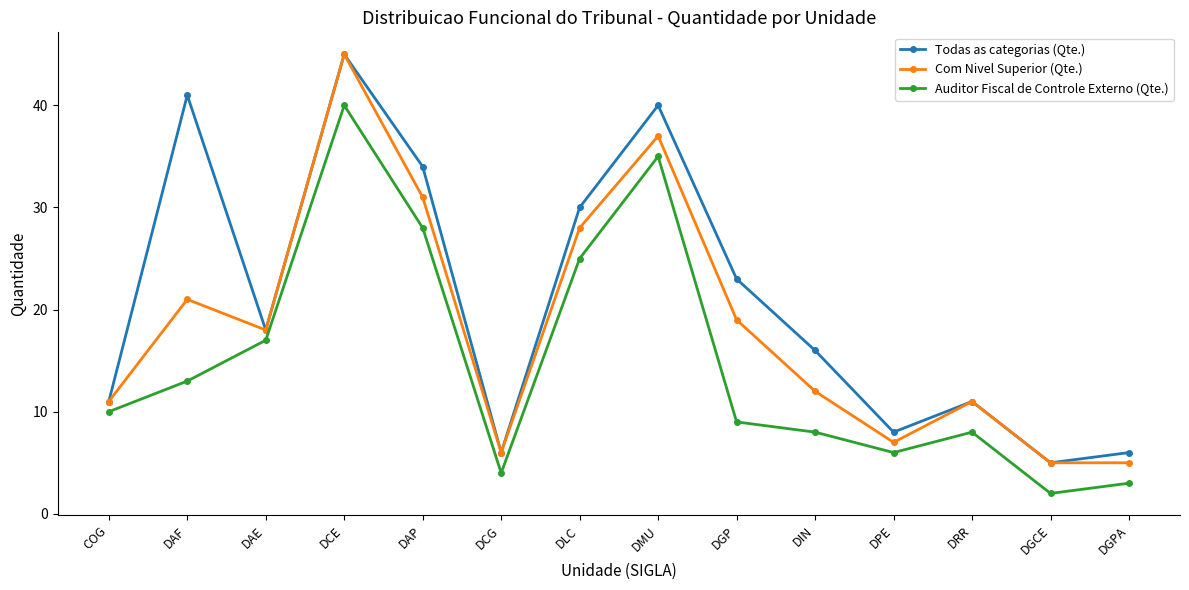

True or false: Com Nivel Superior (Qte.) and Auditor Fiscal de Controle Externo (Qte.) intersect in this chart.

False